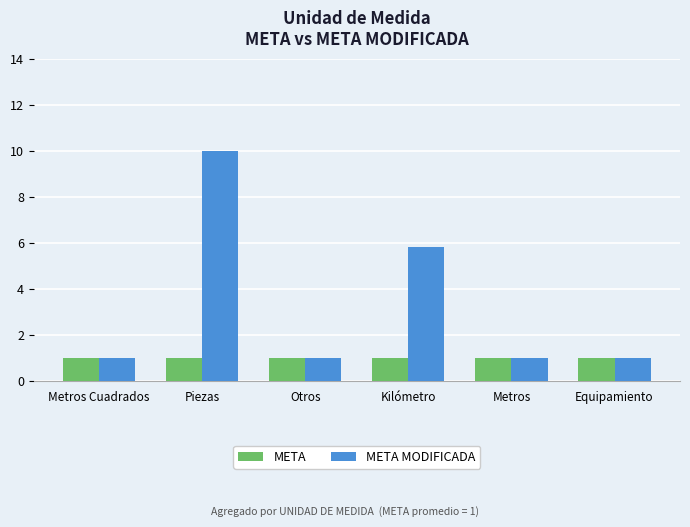

Reading left to right, extract all data points from this chart.

META: 1.0	1.0	1.0	1.0	1.0	1.0
META MODIFICADA: 1.0	10.0	1.0	5.8	1.0	1.0